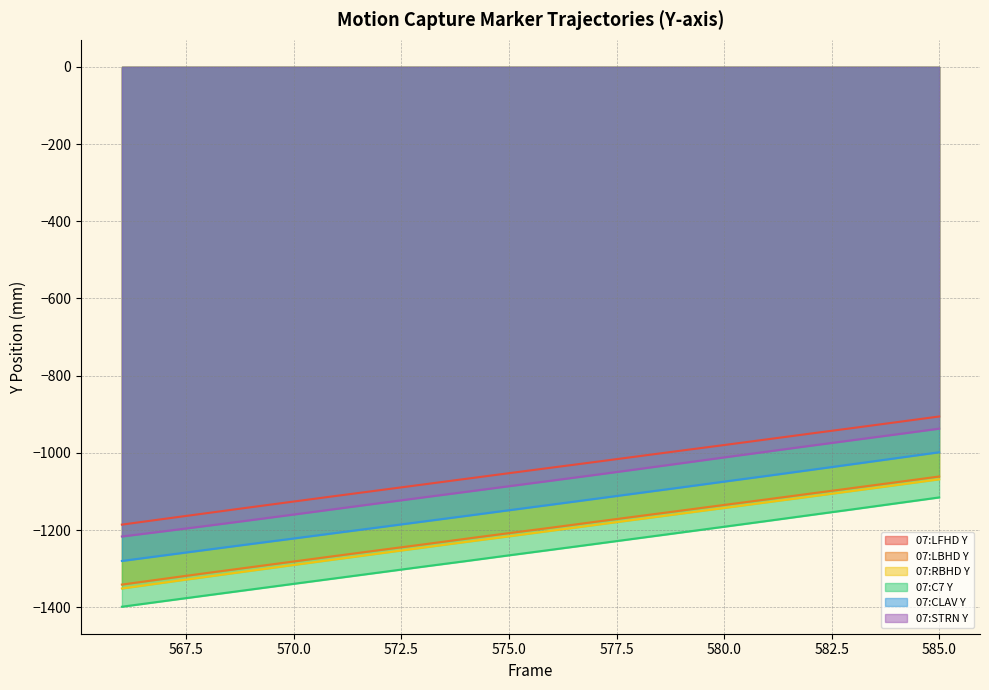

Does the chart display data point markers on the line(s)?

No